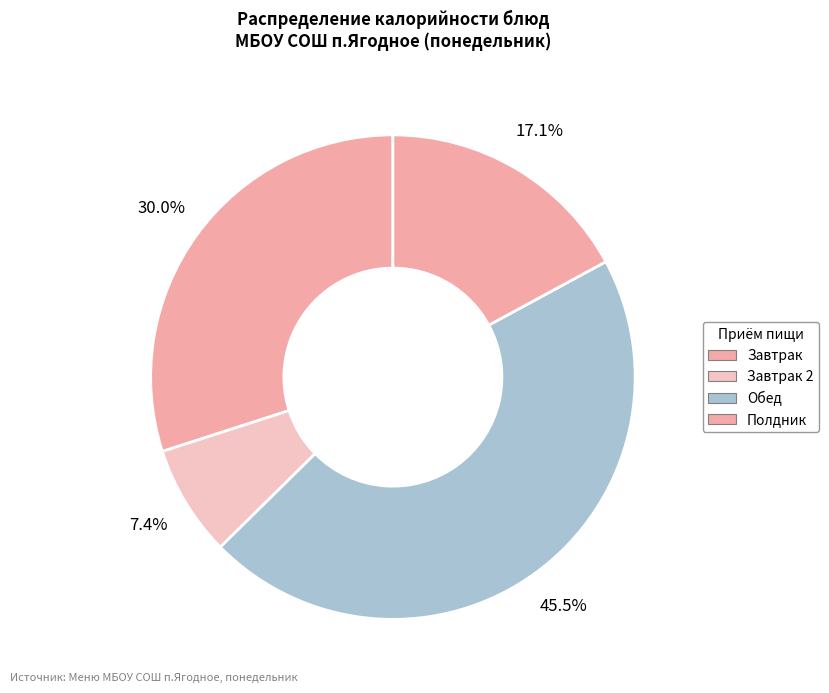

How many segments does this pie chart have?

4